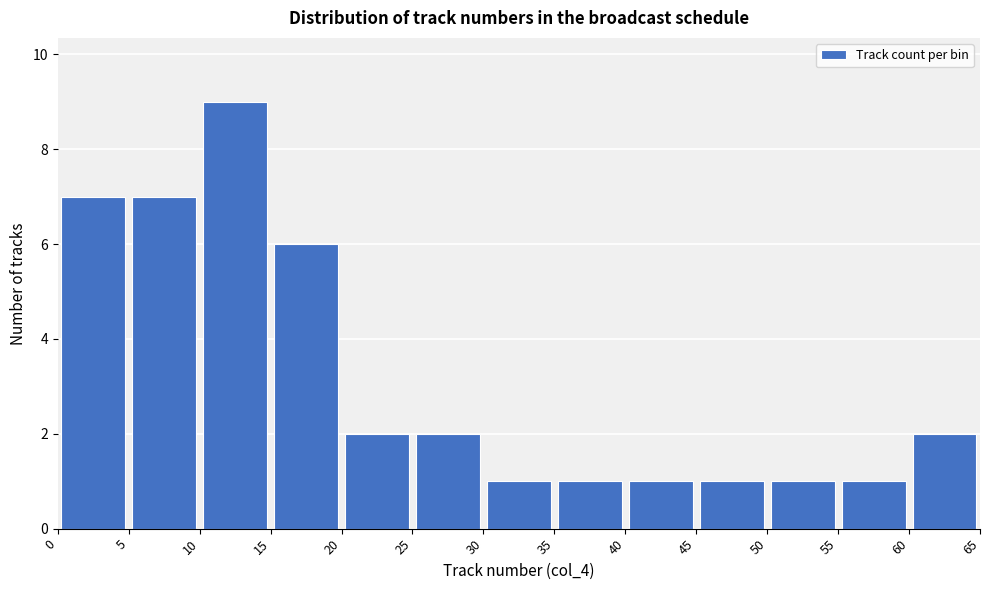

Reading left to right, transcribe this chart: for each bar, give the range it covers on the x-axis and its height. The values are not printed on the chart, so give them approximately, as read against the axis.

0 to 5: 7
5 to 10: 7
10 to 15: 9
15 to 20: 6
20 to 25: 2
25 to 30: 2
30 to 35: 1
35 to 40: 1
40 to 45: 1
45 to 50: 1
50 to 55: 1
55 to 60: 1
60 to 65: 2